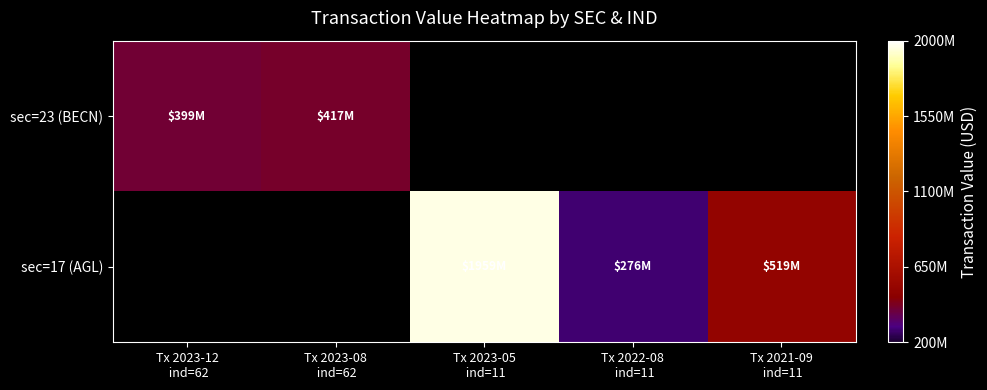

How many data points does each series have?

5